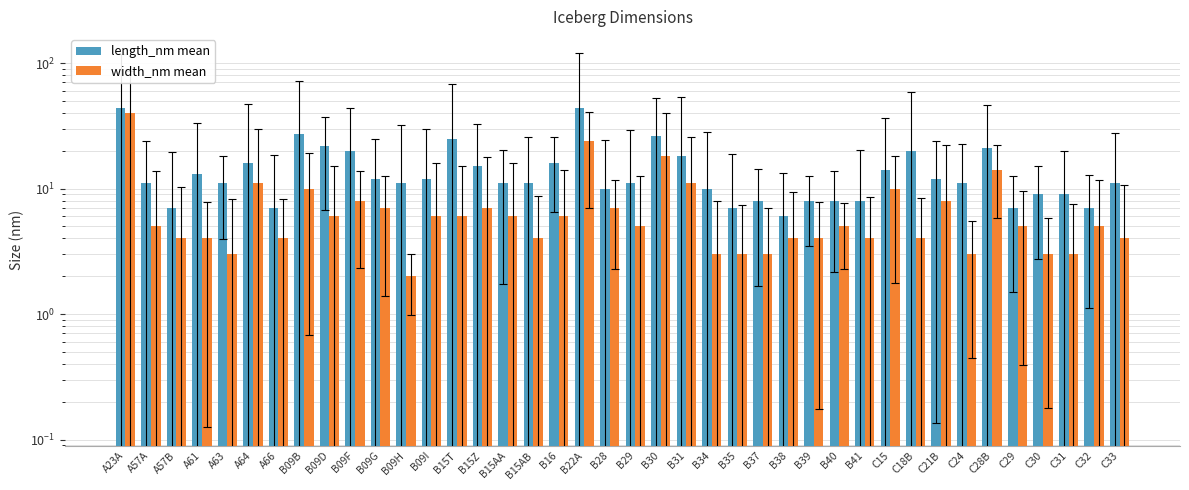

What position from the left is A61?

4